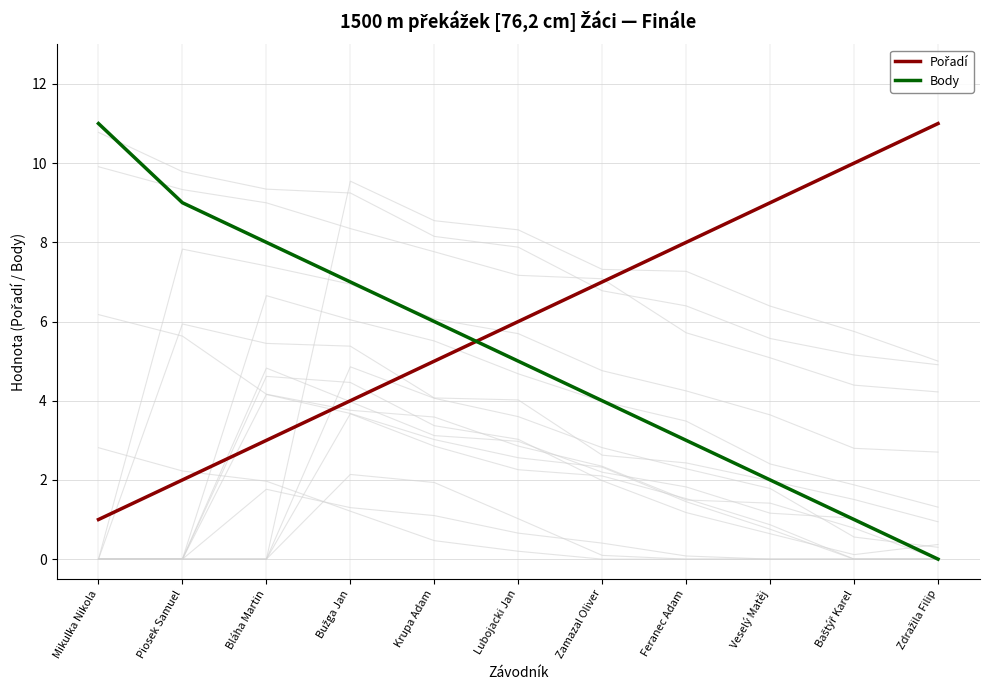

True or false: Pořadí and Body intersect in this chart.

True